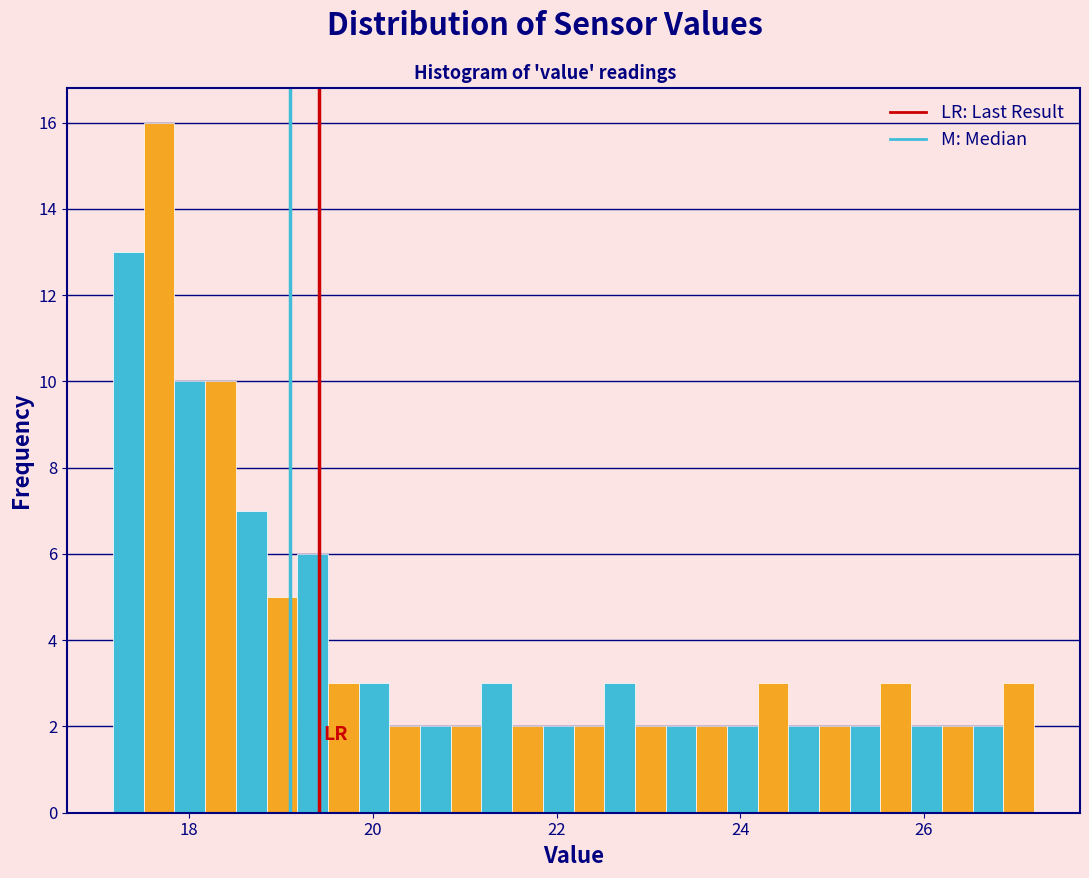

Read against the x-axis, roughly where is the centre of the tallest bar?

17.6